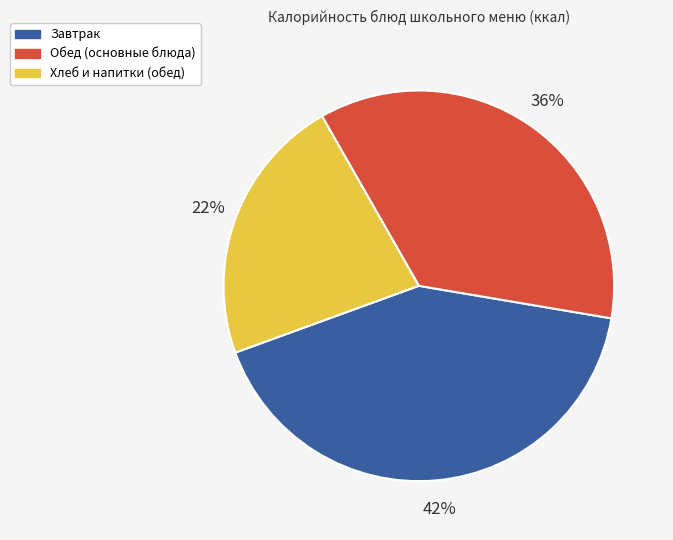

To the nearest percent, what percentage of the pie is Завтрак?

42%